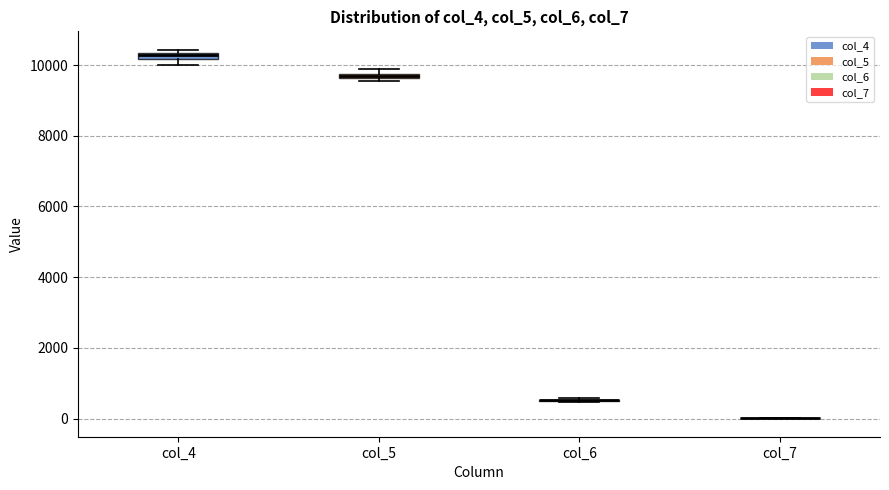

Where is the upper edge of the box for col_4 on the y-axis? The values are not printed on the chart, so give them approximately, as read against the axis.

10400